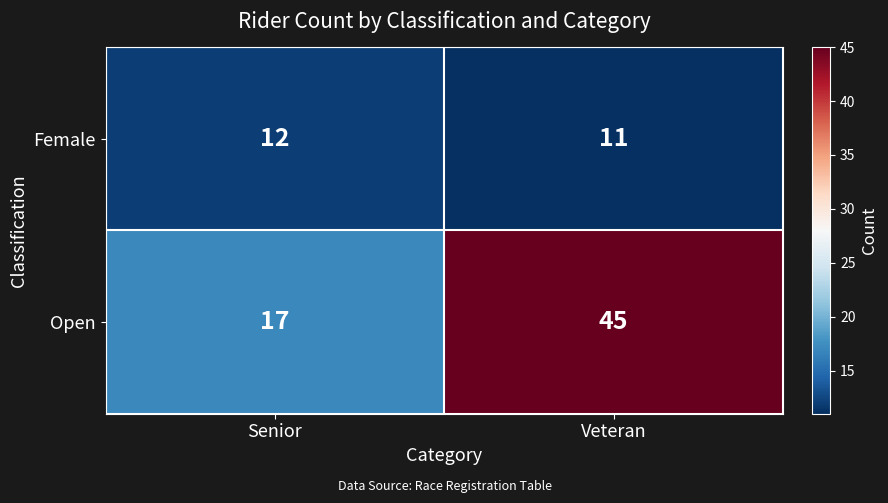

What is the sum of the Female values at Senior and Veteran?

23